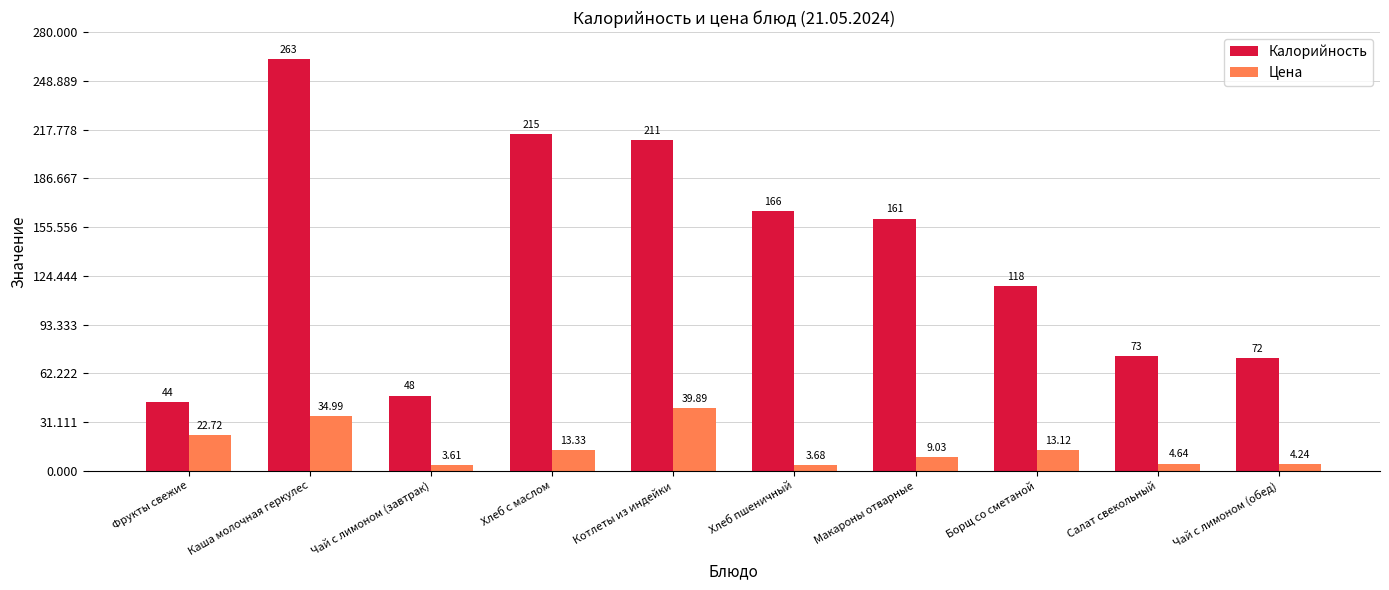

At which category does the chart reach its minimum across all series?

Чай с лимоном (завтрак)